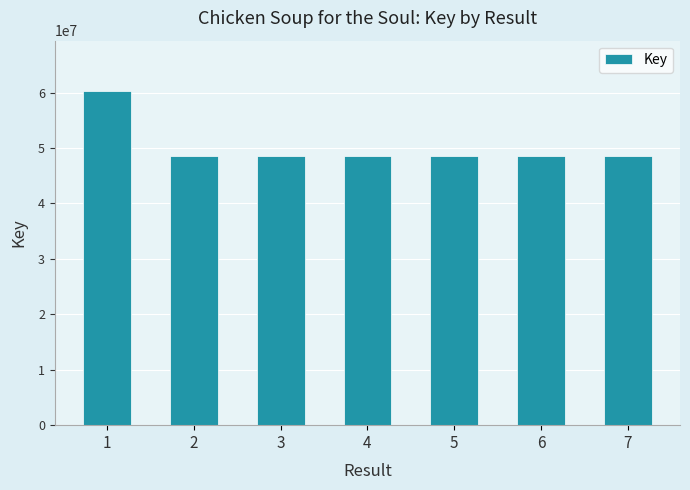

What is the difference between the second highest and minimum values?

37447